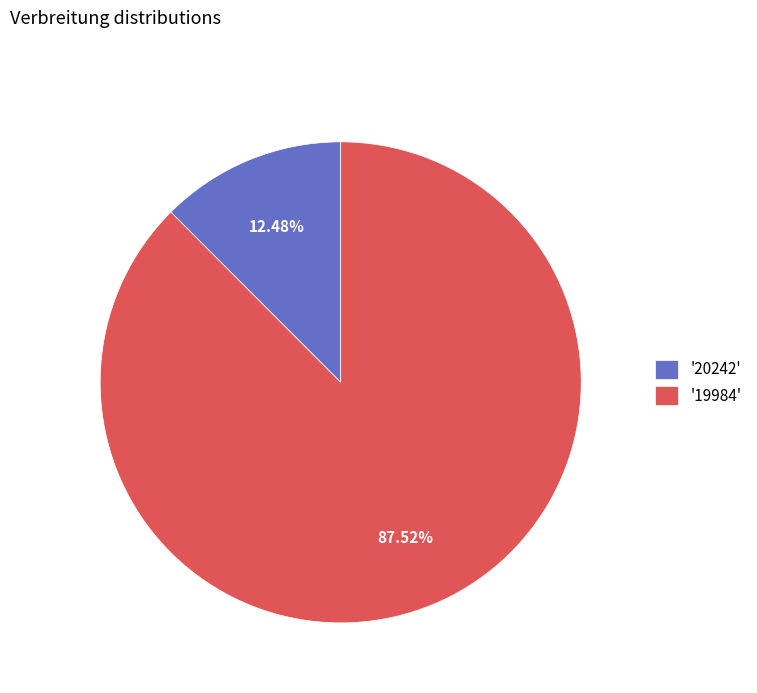

Which has a higher value, '20242' or '19984'?

'19984'